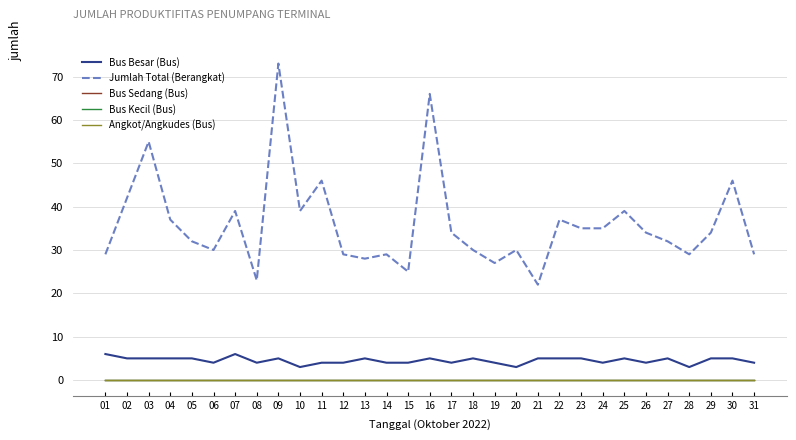

Is this an area chart (filled region under the line)?

No